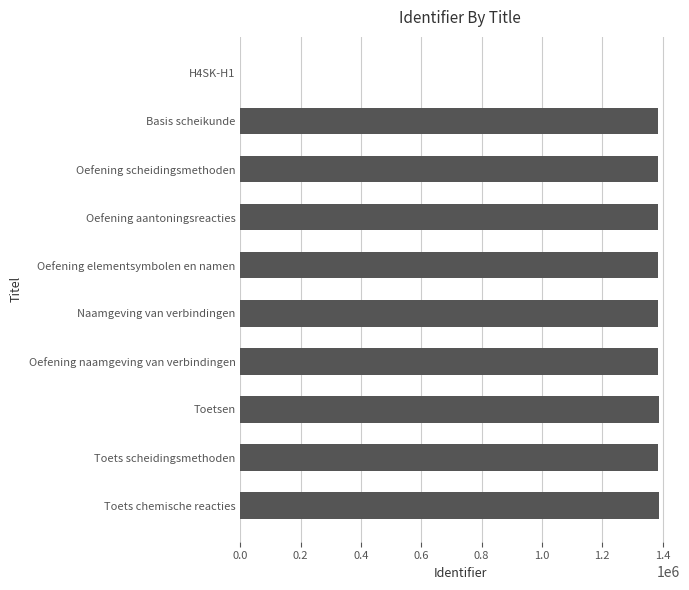

True or false: the data shows 1384831 at Toets scheidingsmethoden.

True